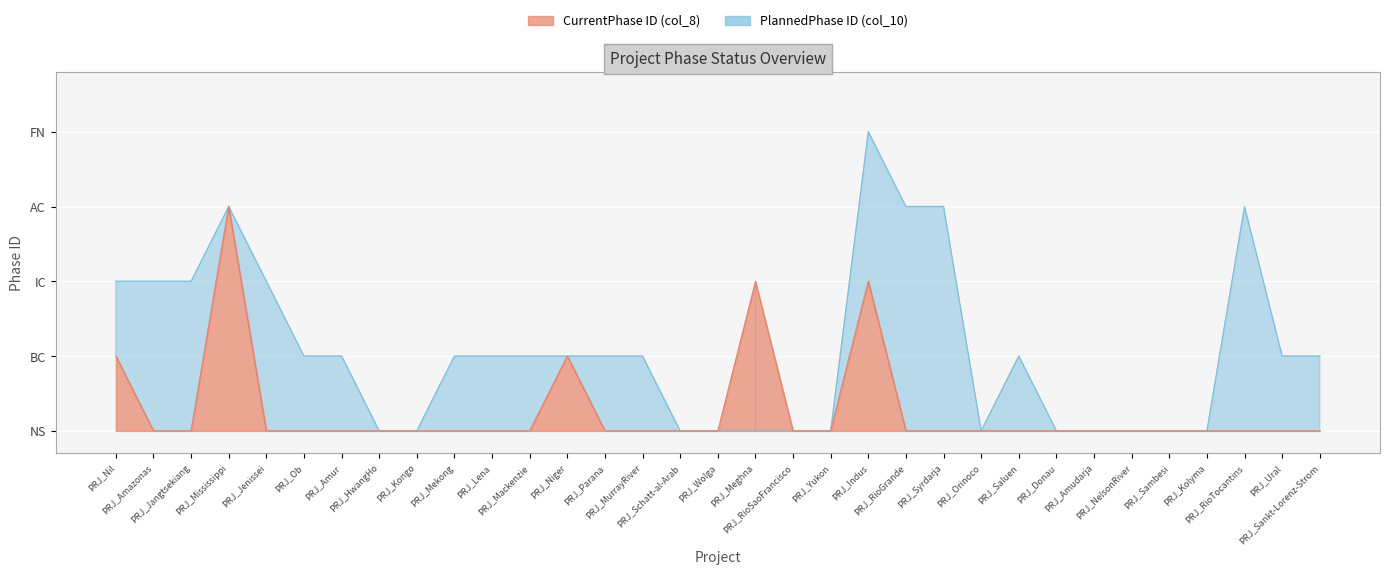

Which label corresponds to the largest value in the chart?

PRJ_Indus